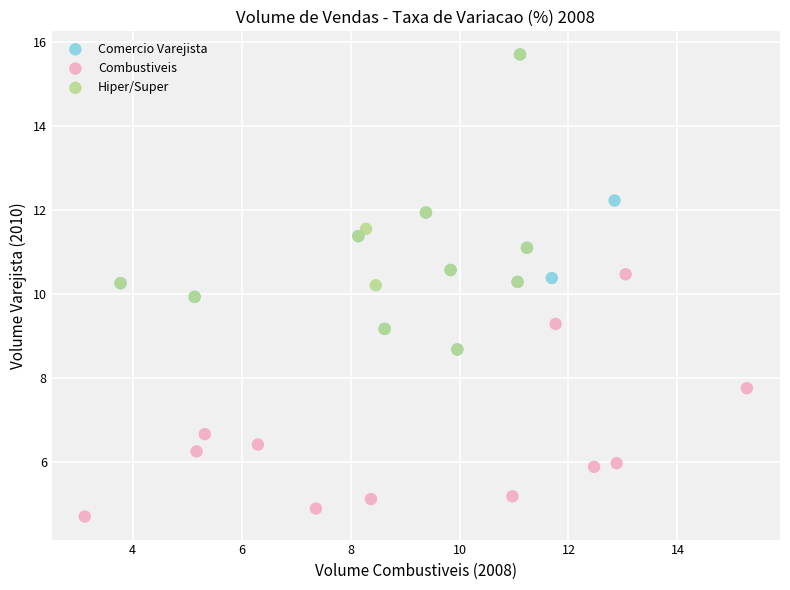

Which series contains the lowest Y value?

Combustiveis